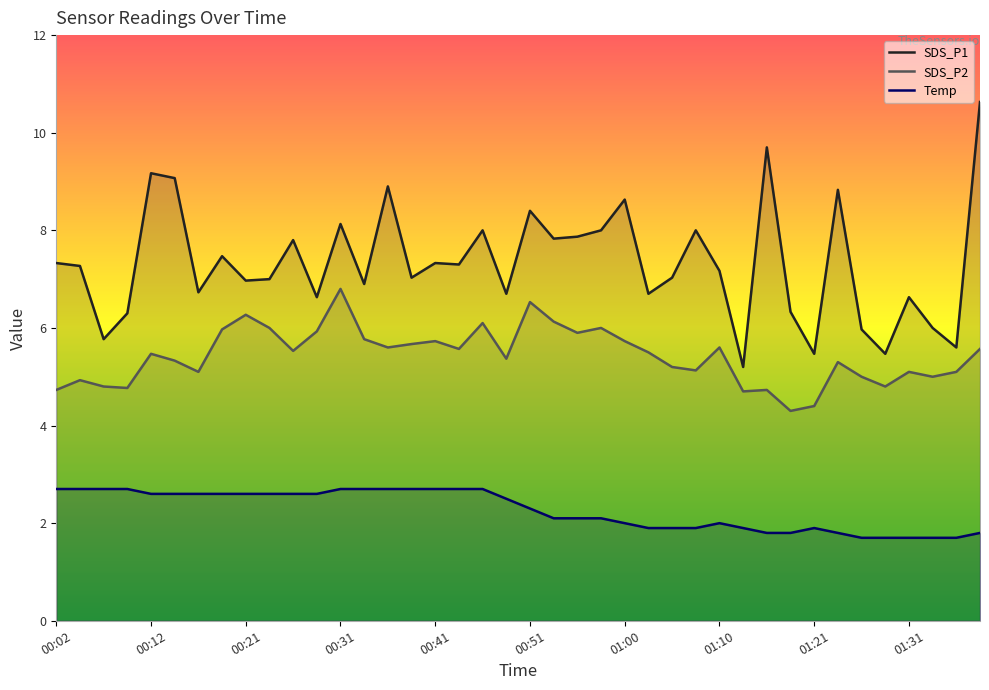

Read the Temp value at 30.

1.8